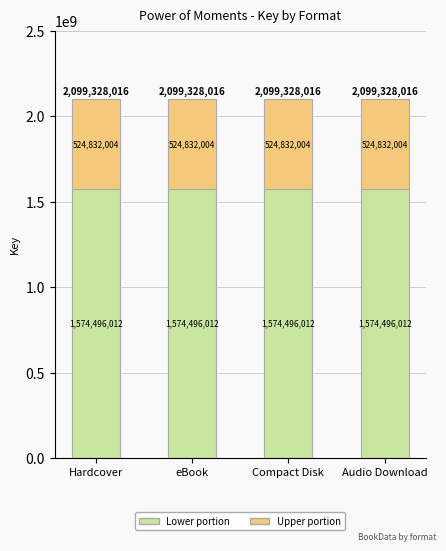

What is the sum of all Lower portion values?

6297984048